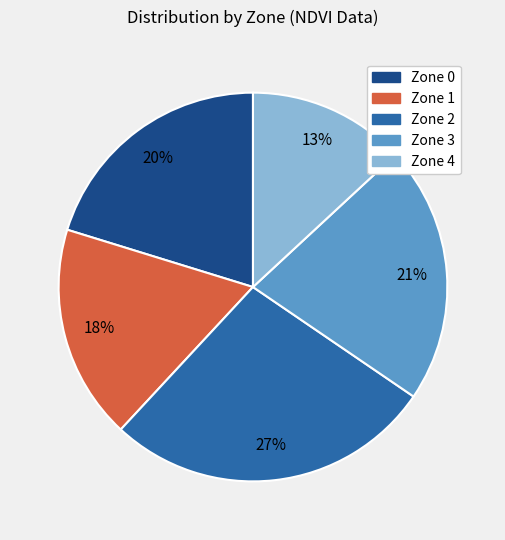

Approximately how many times larger is the value at Zone 2 compared to Zone 1?

1.5